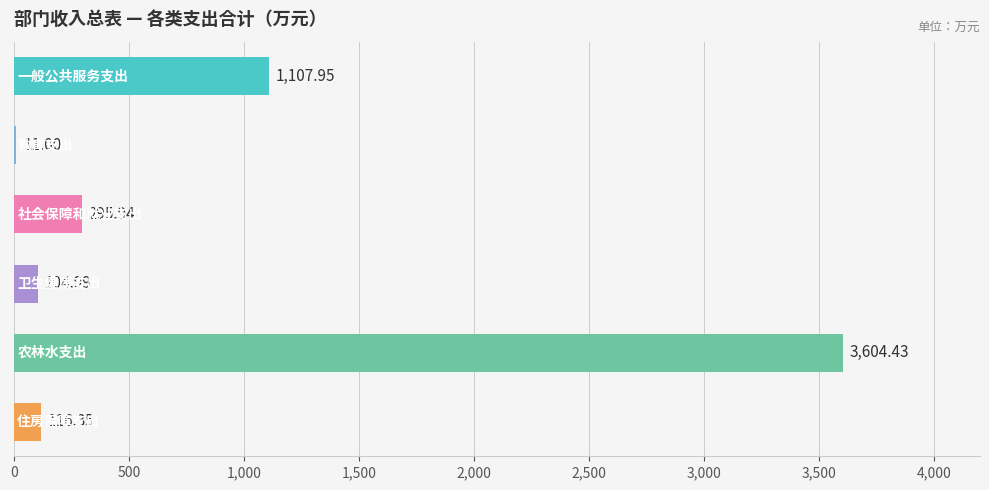

What is the sum of all values?

5240.7